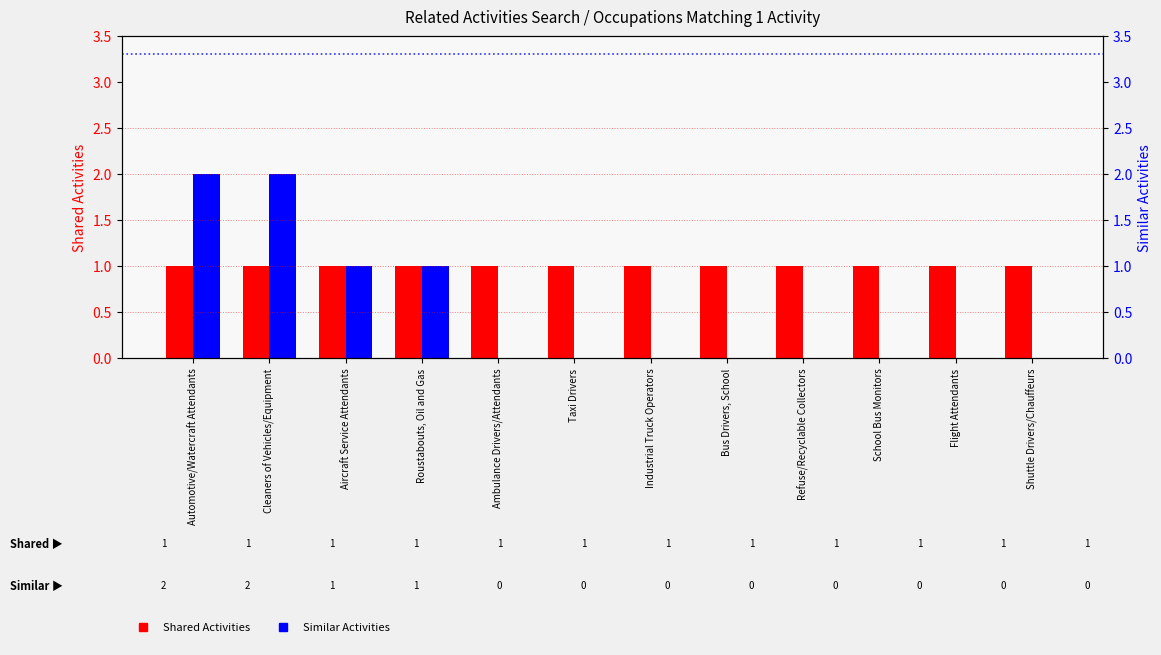

List the series in order of their peak value, lowest first.

Shared Activities, Similar Activities